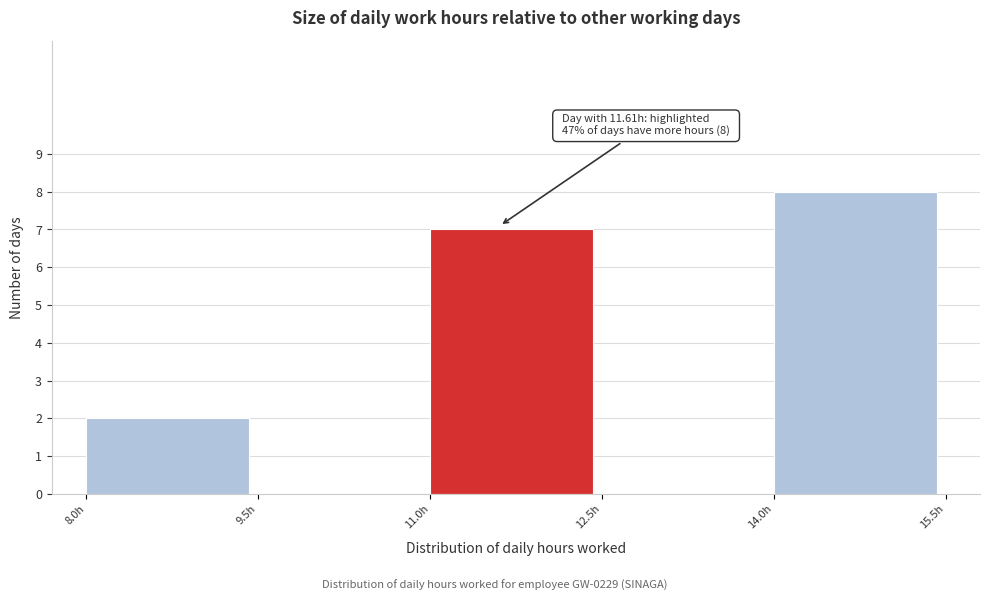

Which range on the x-axis has the tallest bar?

14.0 to 15.5